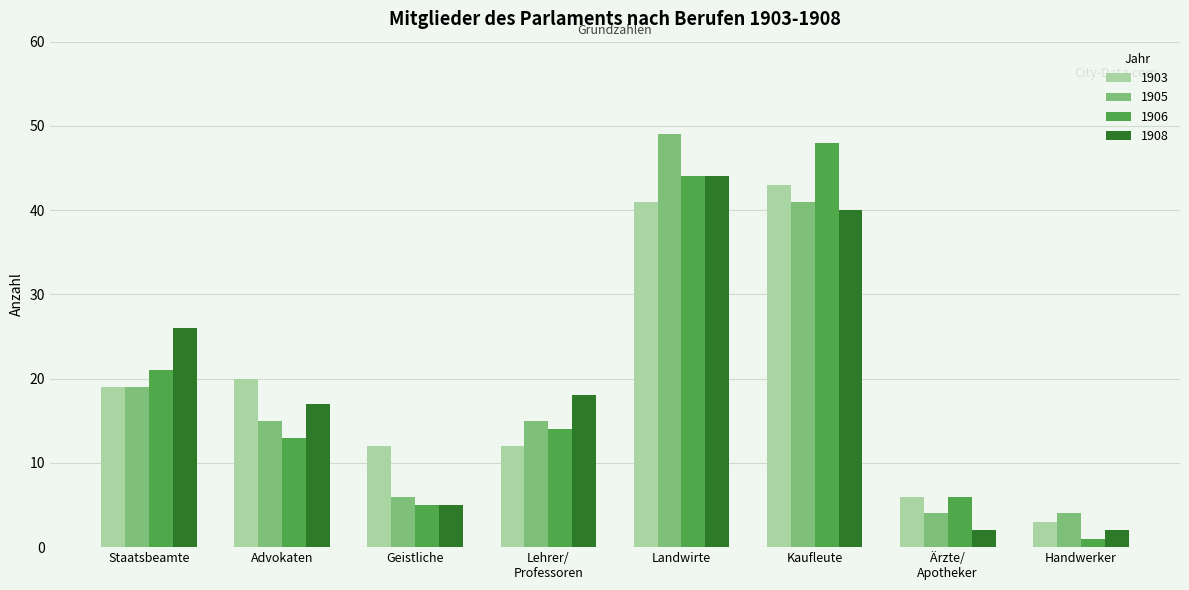

How many bars are there in total?

32